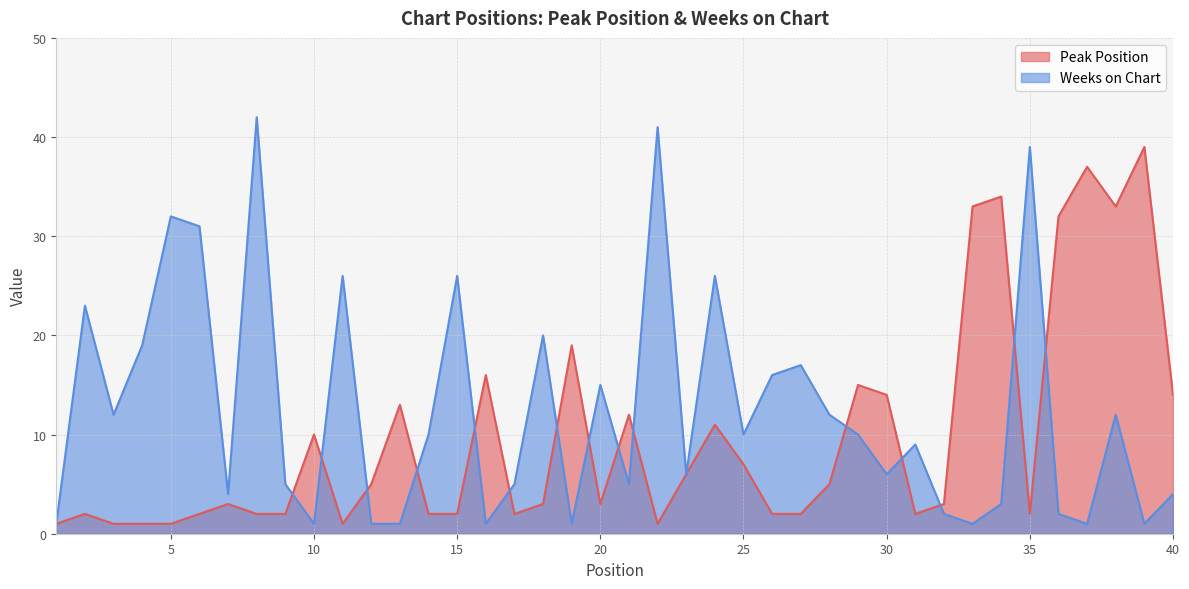

Reading right to left, what are all the values shown in this chart?

Peak Position: 40=14	39=39	38=33	37=37	36=32	35=2	34=34	33=33	32=3	31=2	30=14	29=15	28=5	27=2	26=2	25=7	24=11	23=6	22=1	21=12	20=3	19=19	18=3	17=2	16=16	15=2	14=2	13=13	12=5	11=1	10=10	9=2	8=2	7=3	6=2	5=1	4=1	3=1	2=2	1=1
Weeks on Chart: 40=4	39=1	38=12	37=1	36=2	35=39	34=3	33=1	32=2	31=9	30=6	29=10	28=12	27=17	26=16	25=10	24=26	23=6	22=41	21=5	20=15	19=1	18=20	17=5	16=1	15=26	14=10	13=1	12=1	11=26	10=1	9=5	8=42	7=4	6=31	5=32	4=19	3=12	2=23	1=1